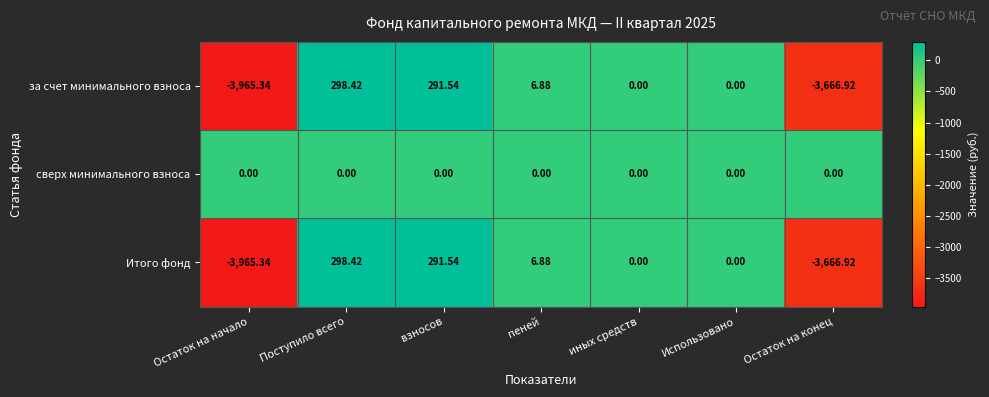

At which label does Итого фонд reach its peak?

Поступило всего